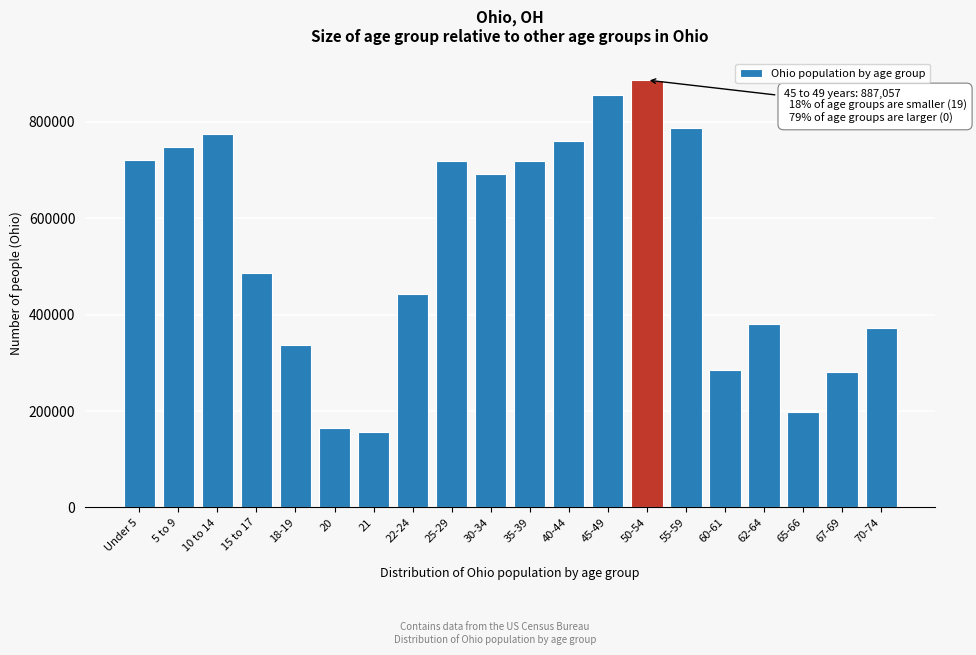

What is the difference between the maximum and minimum values?

730012